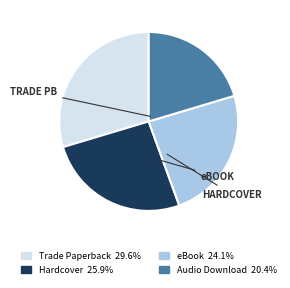

Is it true that Trade Paperback is 40% of the pie?

False